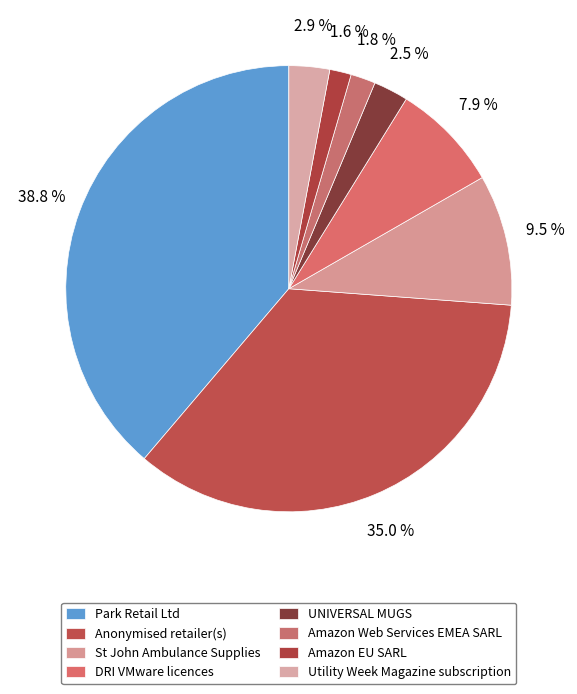

Rank the categories by value from lowest to highest.

Amazon EU SARL, Amazon Web Services EMEA SARL, UNIVERSAL MUGS, Utility Week Magazine subscription, DRI VMware licences, St John Ambulance Supplies, Anonymised retailer(s), Park Retail Ltd